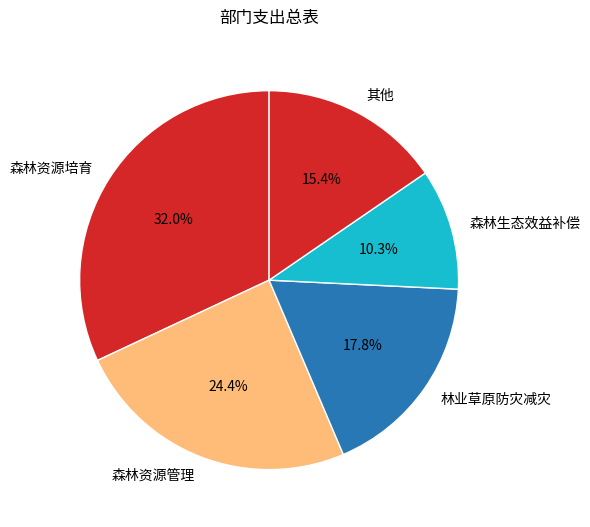

Rank the categories by value from highest to lowest.

森林资源培育, 森林资源管理, 林业草原防灾减灾, 其他, 森林生态效益补偿